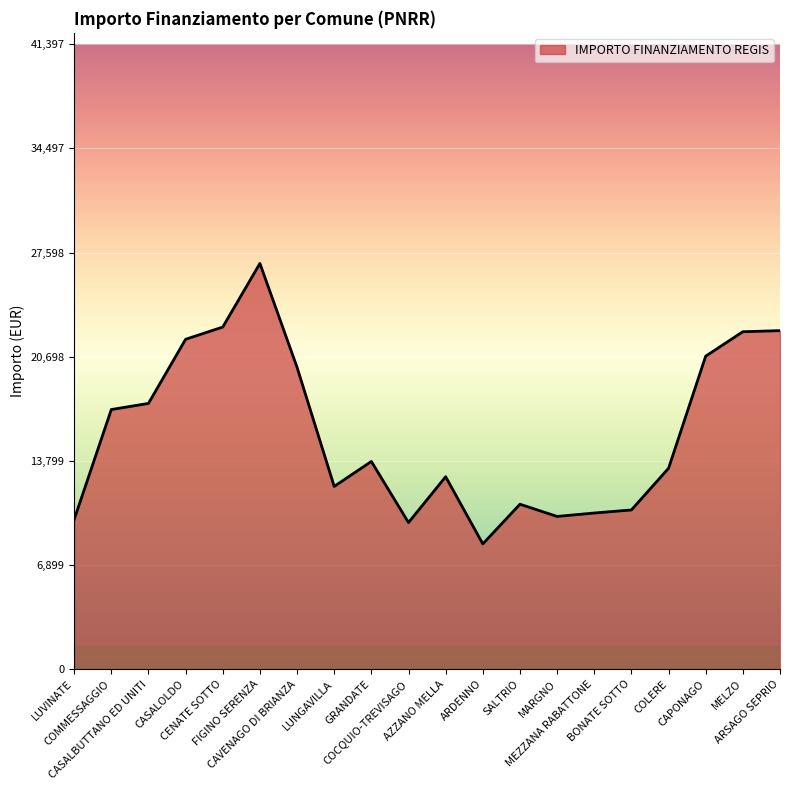

What is the difference between the maximum and minimum values?

18579.3